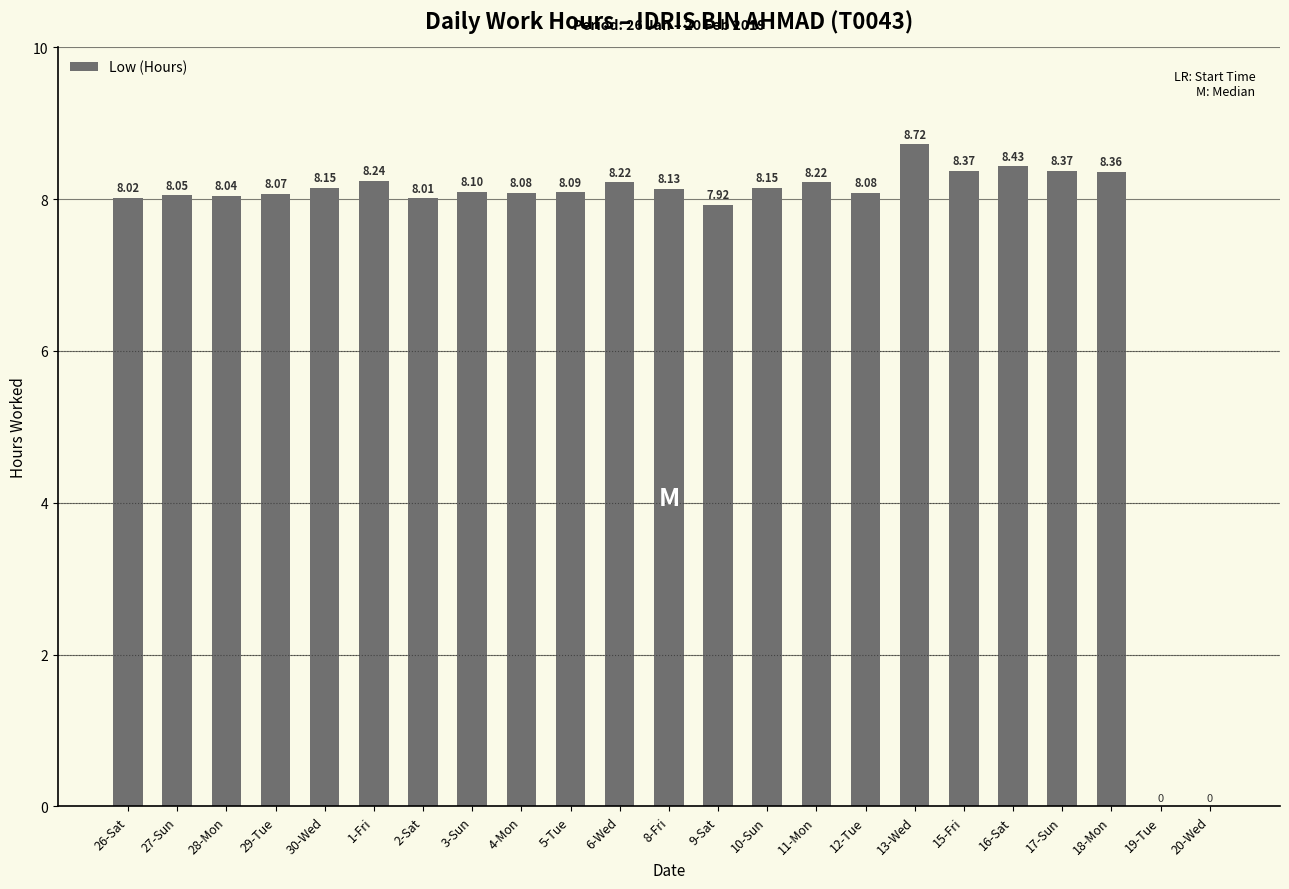

The chart shows a value of 8.2 at 6-Wed. True or false?

True